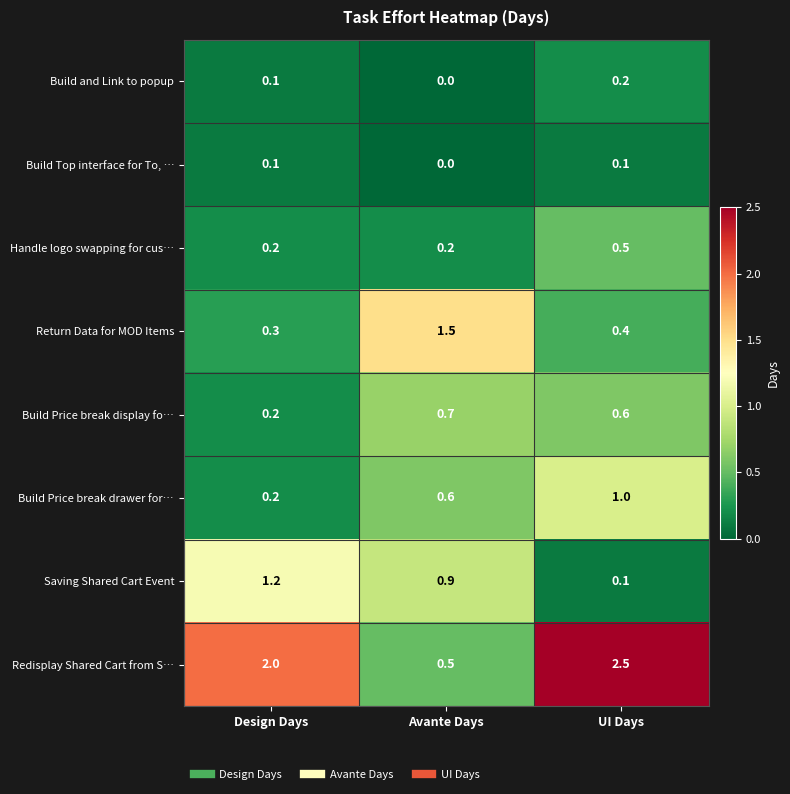

Count the Handle logo swapping for cus… values in the range 0 to 1.

3